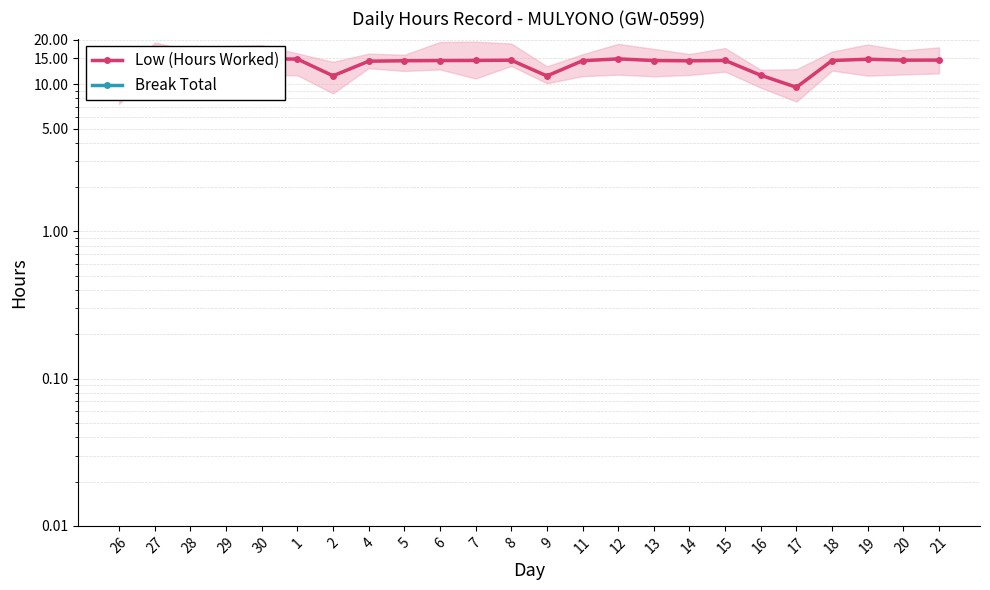

Is this an area chart (filled region under the line)?

No